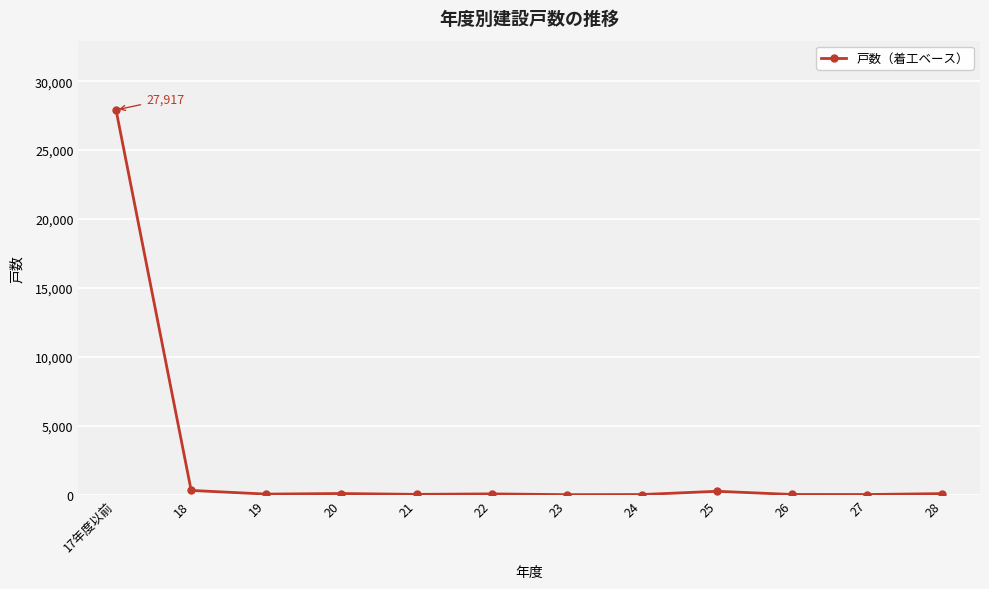

What position from the right is 28?

1